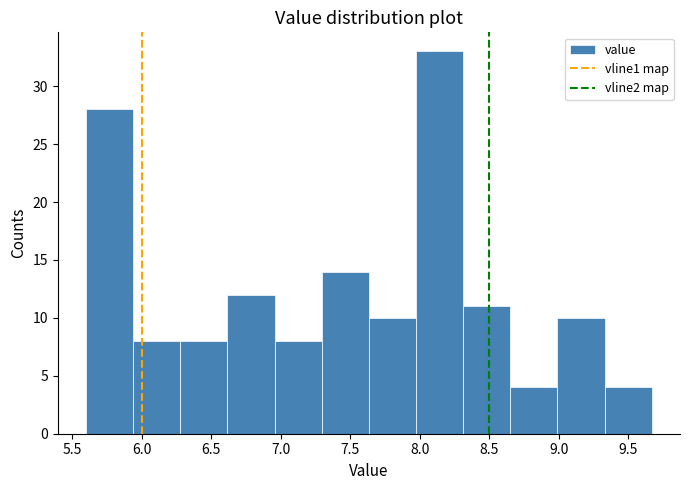

How tall is the bar that spans 9.35 to 9.65 on the x-axis? Neither the bar edges nor the heights are printed on the chart, so give them approximately, as read against the axes.

4